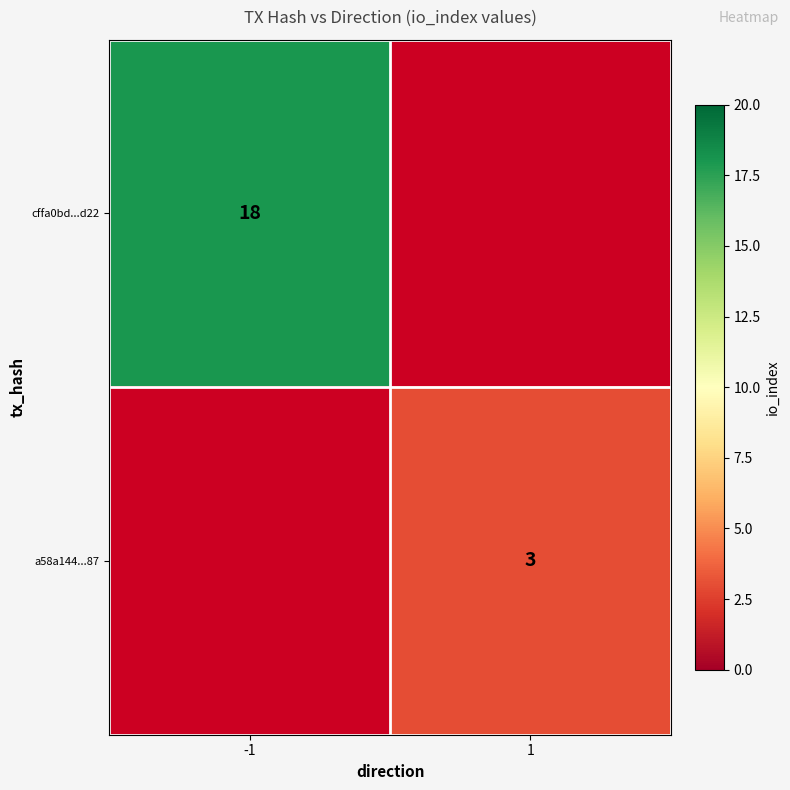

The value of a58a144...87 at 1 is 1.3. True or false?

False